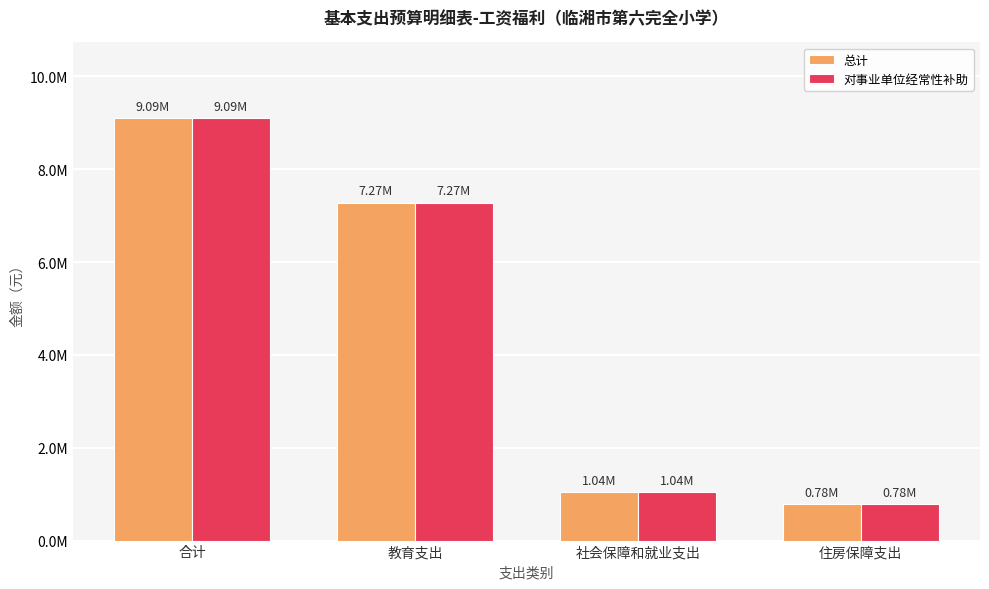

Does the chart contain any negative values?

No